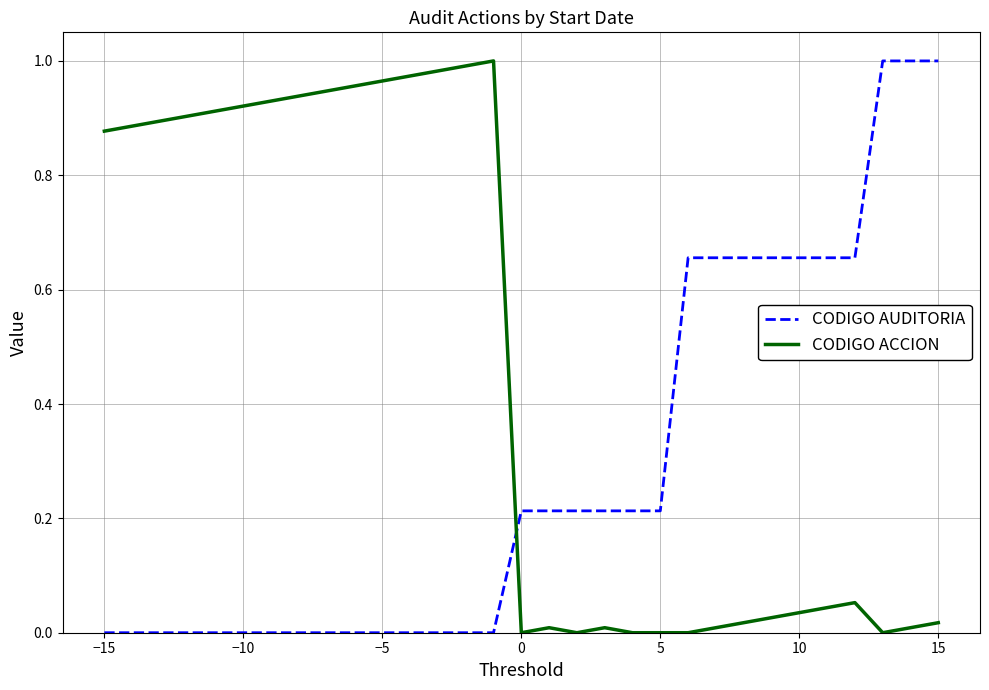

True or false: CODIGO AUDITORIA and CODIGO ACCION cross at least once.

True